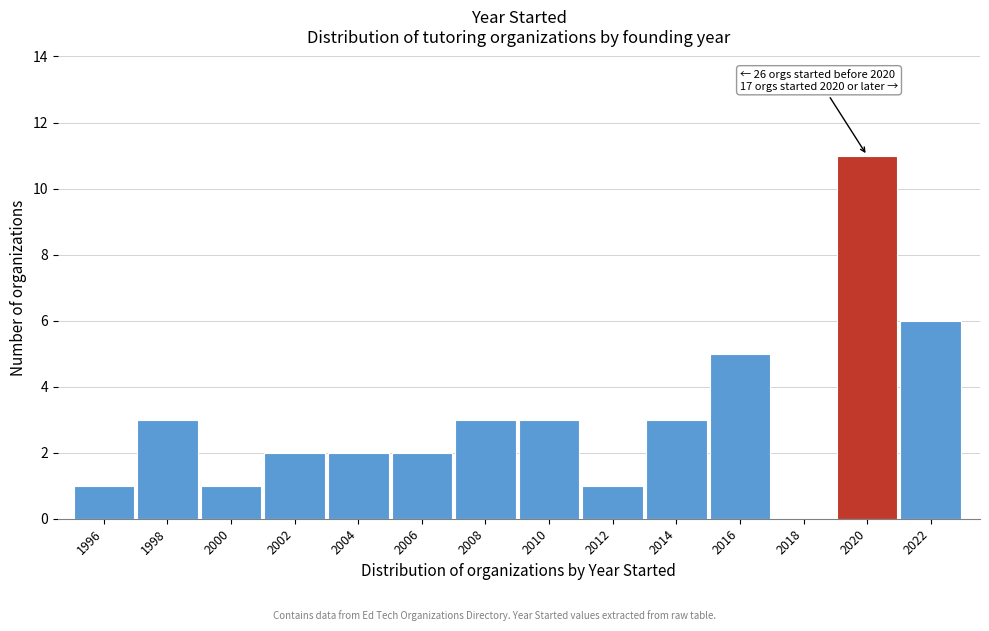

Reading left to right, extract all data points from this chart.

1996=1	1998=3	2000=1	2002=2	2004=2	2006=2	2008=3	2010=3	2012=1	2014=3	2016=5	2018=0	2020=11	2022=6